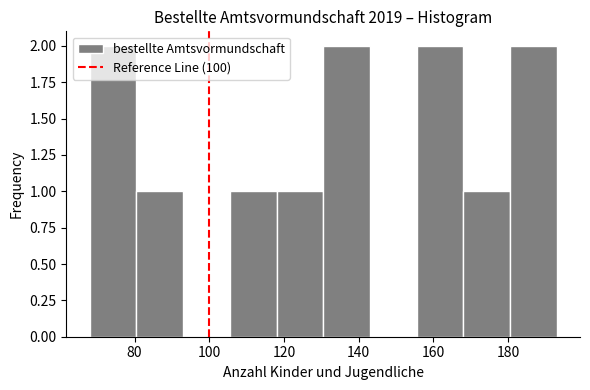

Reading left to right, list every bar in this chart as the range it spans on the x-axis followed by its height. Neither the bar edges nor the heights are printed on the chart, so give them approximately, as read against the axes.

68.0 to 80.5: 2
80.5 to 93.0: 1
93.0 to 105.5: 0
105.5 to 118.0: 1
118.0 to 130.5: 1
130.5 to 143.0: 2
143.0 to 155.5: 0
155.5 to 168.0: 2
168.0 to 180.5: 1
180.5 to 193.0: 2